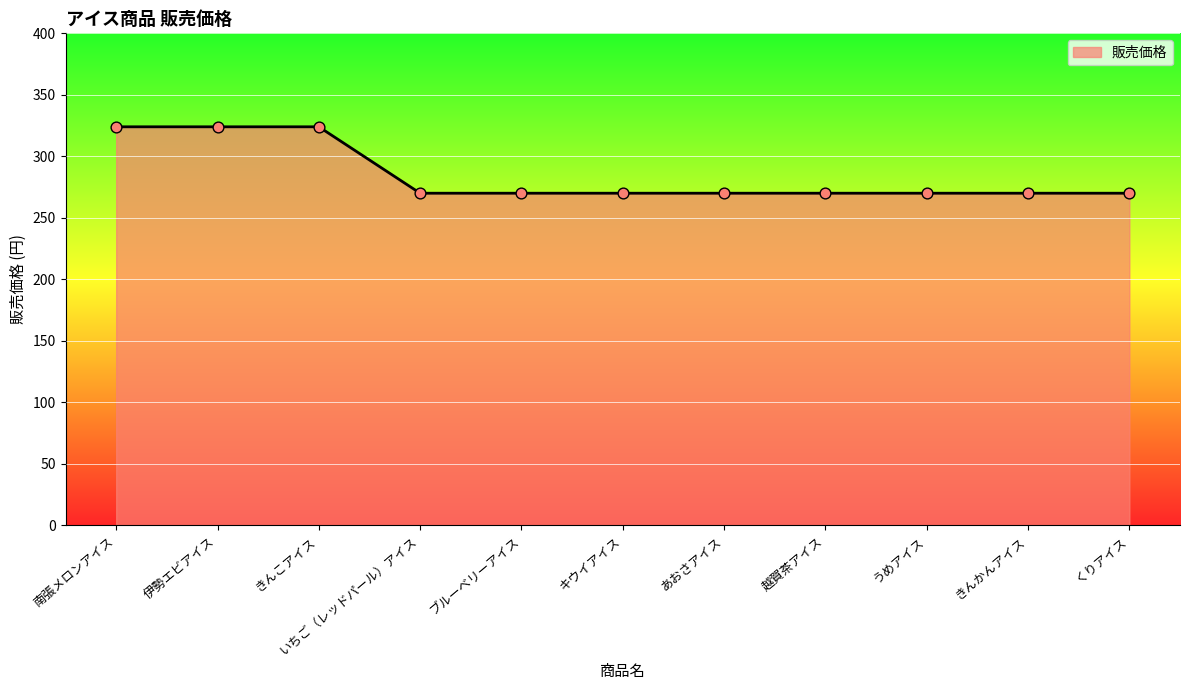

Which has a higher value, うめアイス or きんこアイス?

きんこアイス